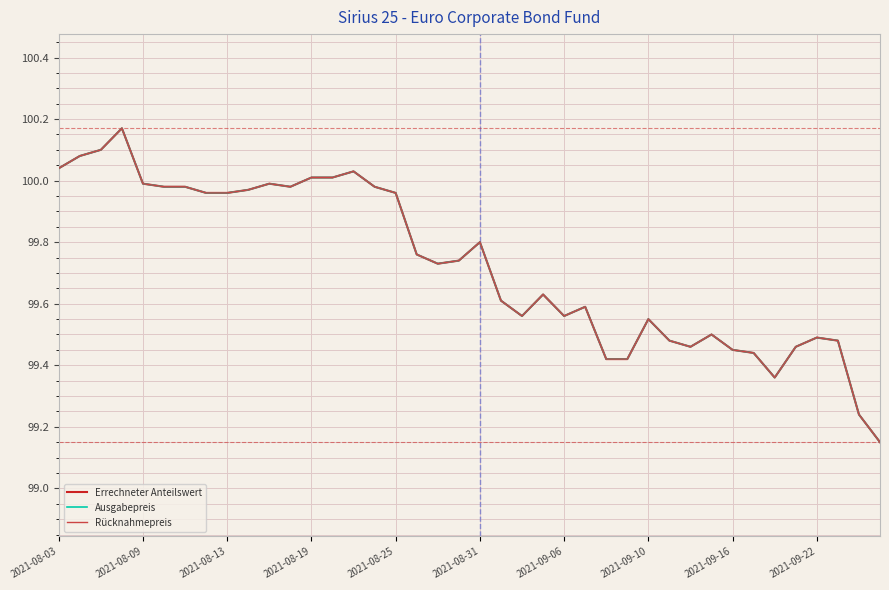

True or false: Rücknahmepreis has more than 2 points higher than both neighbors.

True